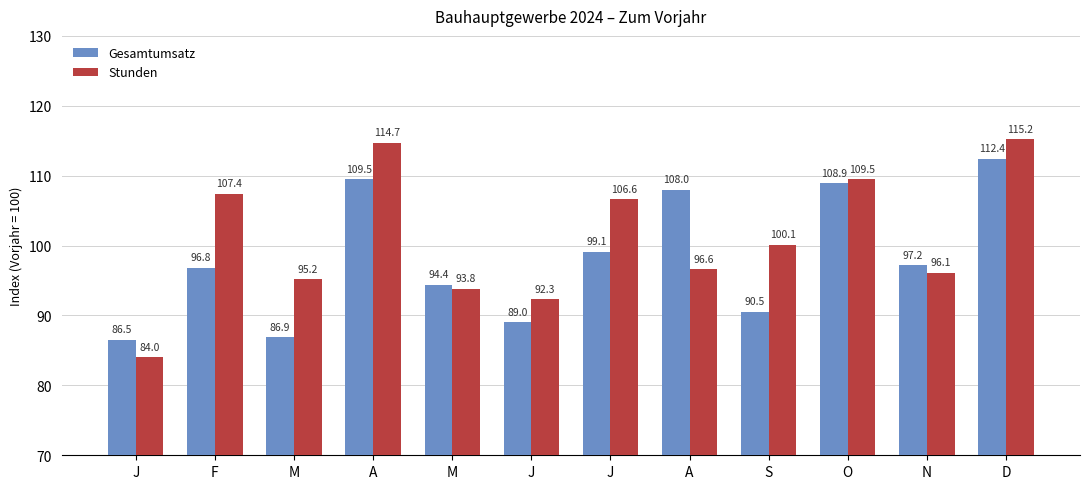

Rank the series by their average value, from highest to lowest.

Stunden, Gesamtumsatz